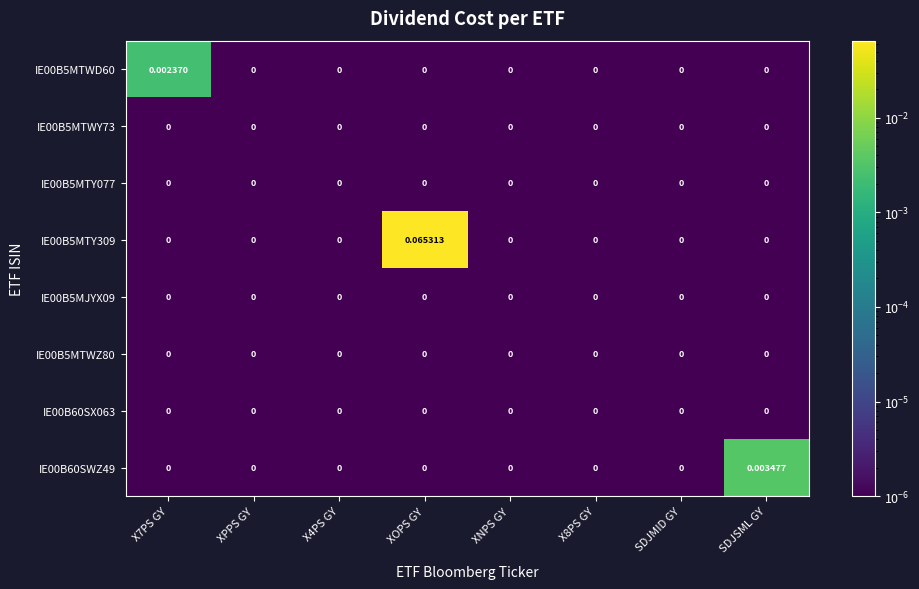

Which label corresponds to the largest value in the chart?

XOPS GY